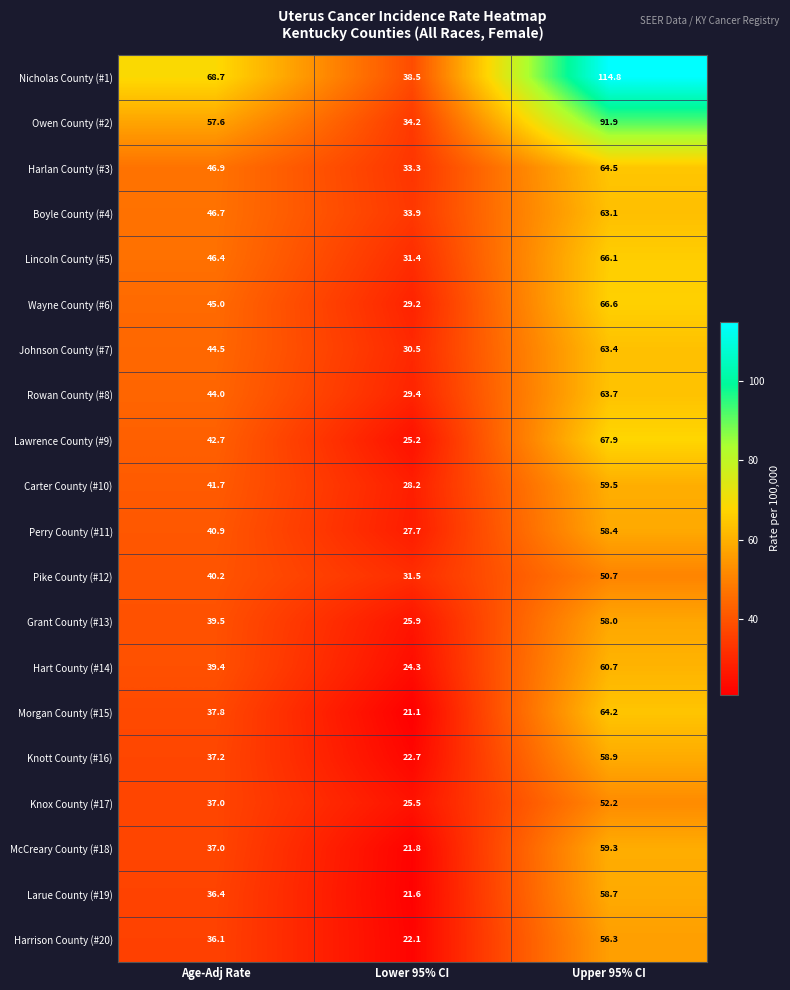

What is the total value across all series at Age-Adj Rate?

865.7